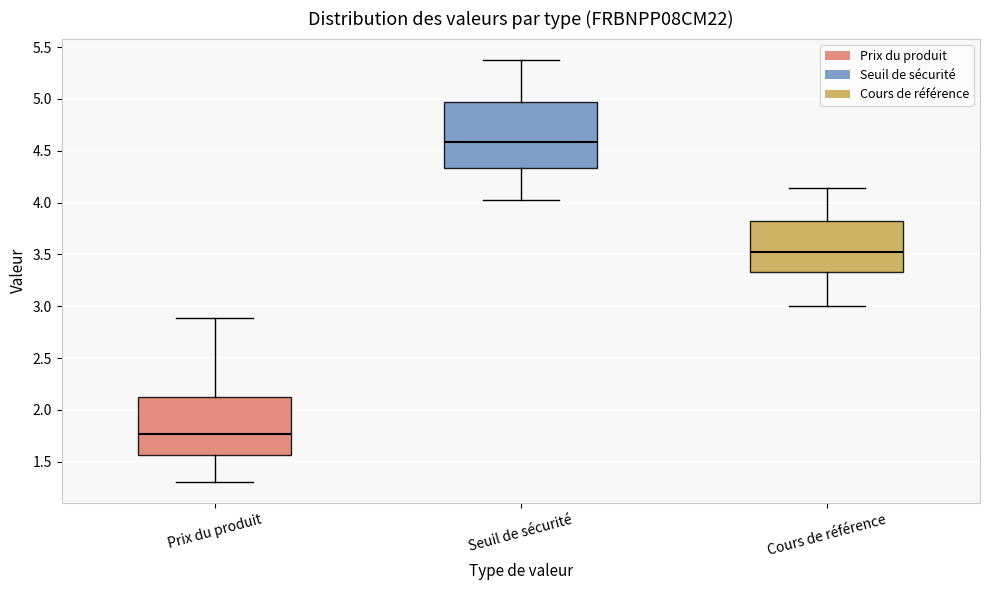

Which box's median line is the lowest?

Prix du produit